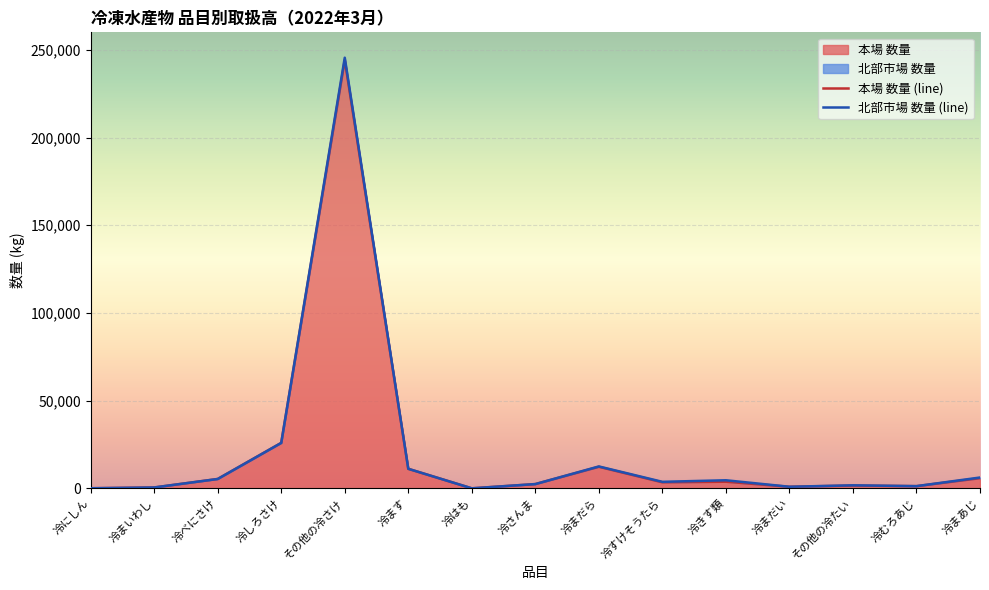

What is the average value?

21254